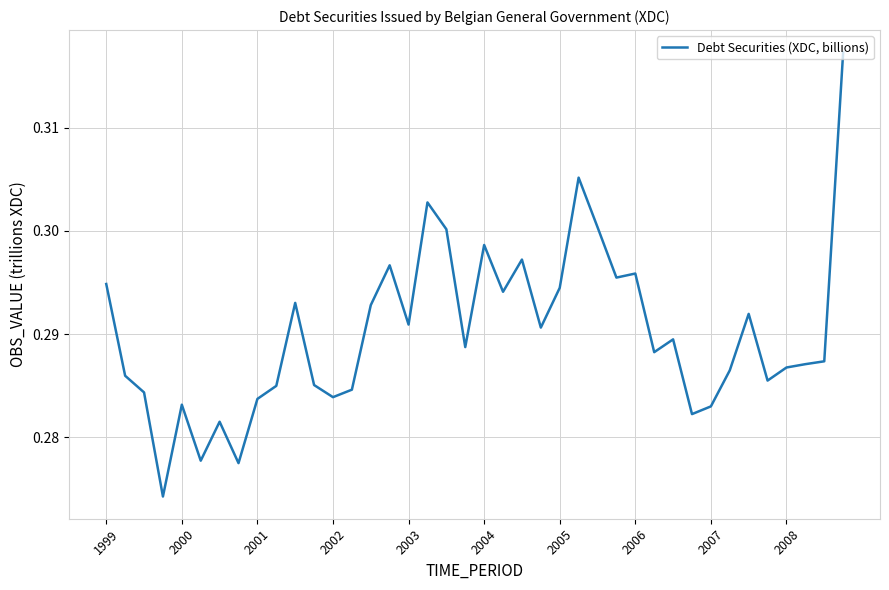

How many lines are shown in the chart?

1